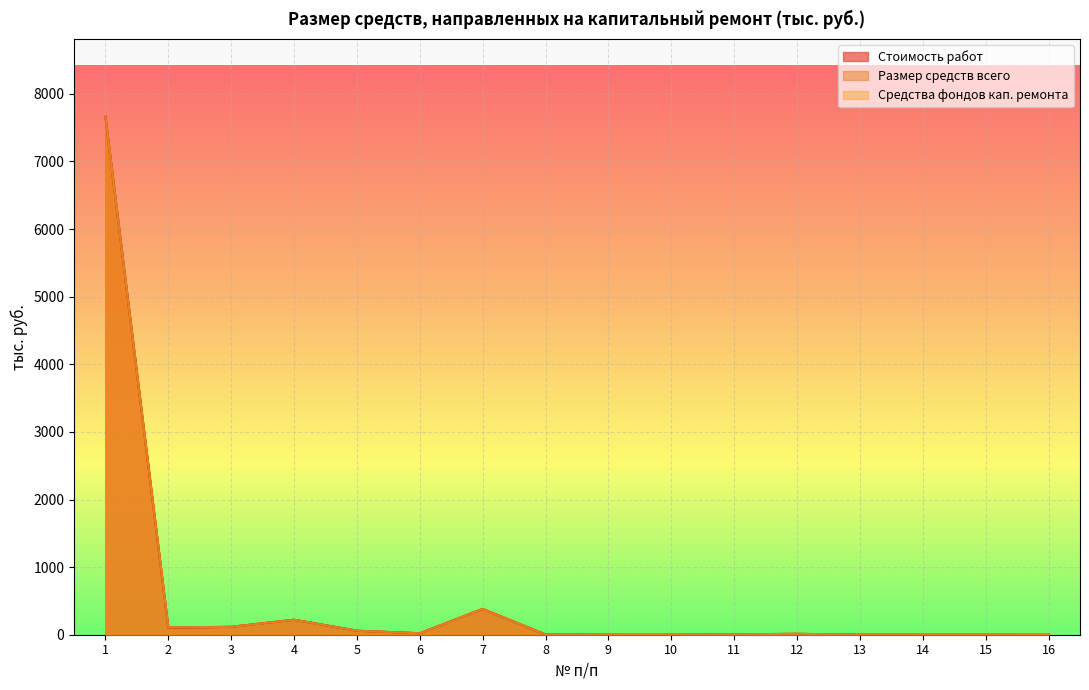

Rank the categories by Размер средств всего value from highest to lowest.

1, 7, 4, 3, 2, 5, 6, 12, 11, 8, 9, 16, 13, 10, 14, 15